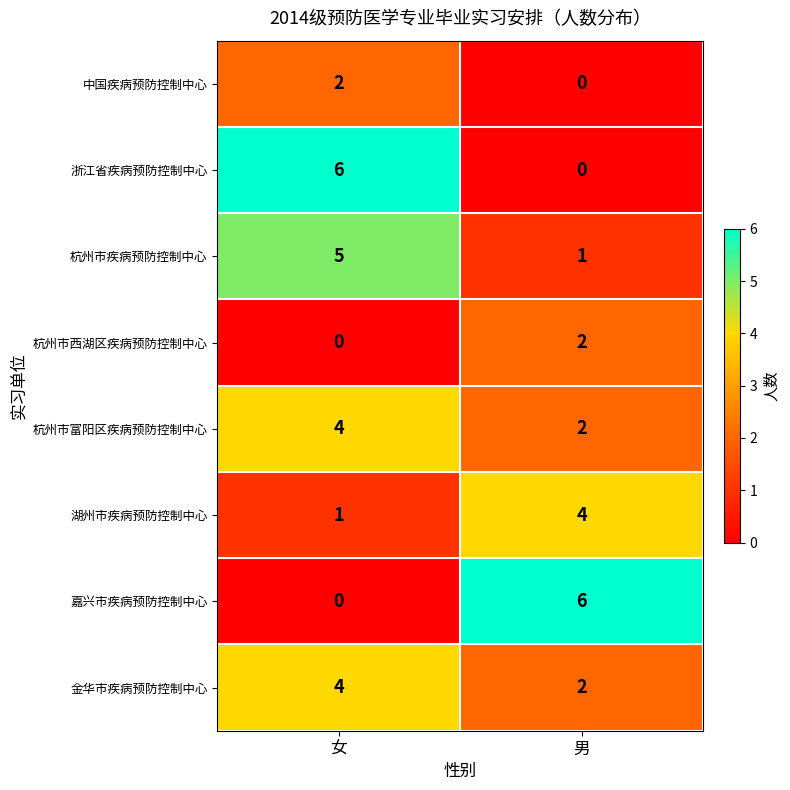

What is the difference between the highest and lowest values at 女?

6